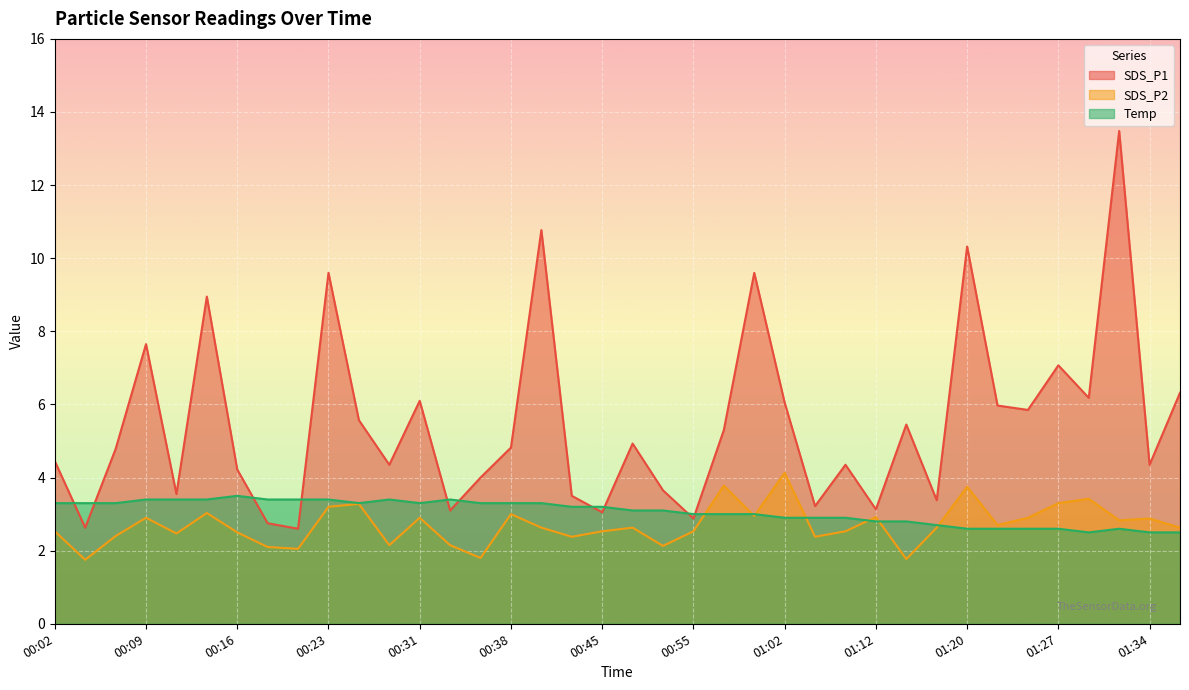

Where is Temp nearest to the value 3?

00:55